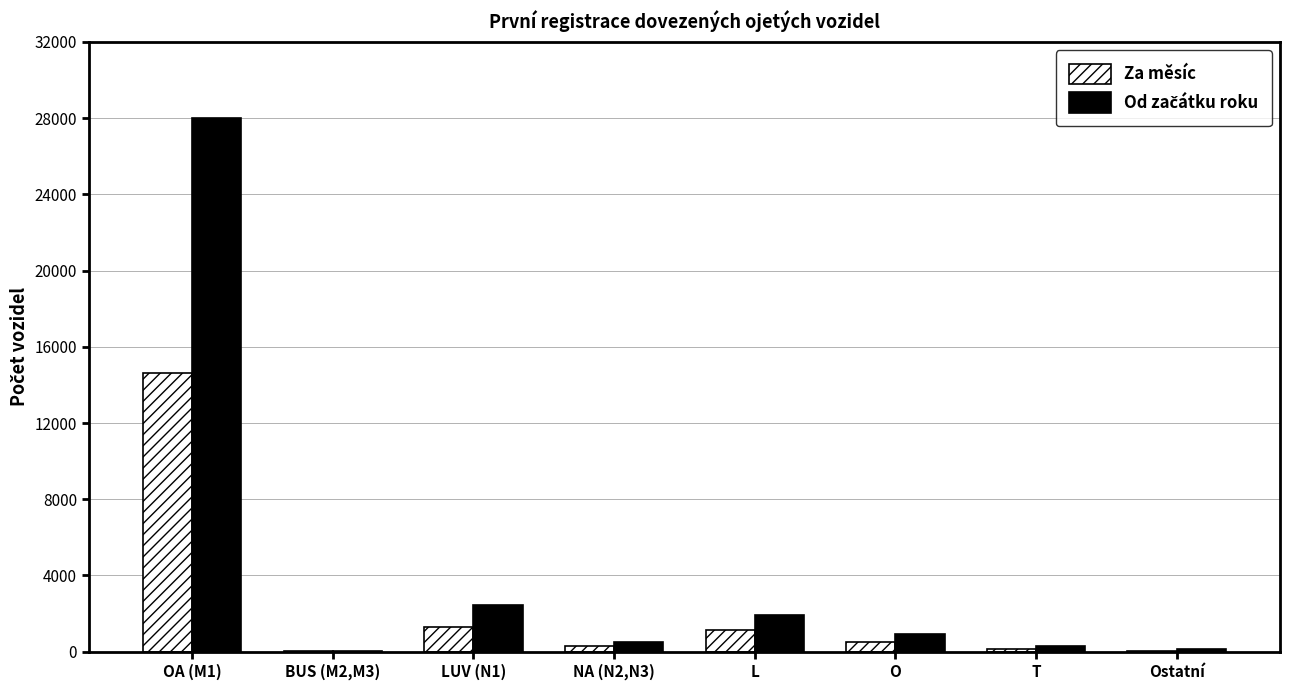

At which label is Za měsíc closest to 7321?

LUV (N1)